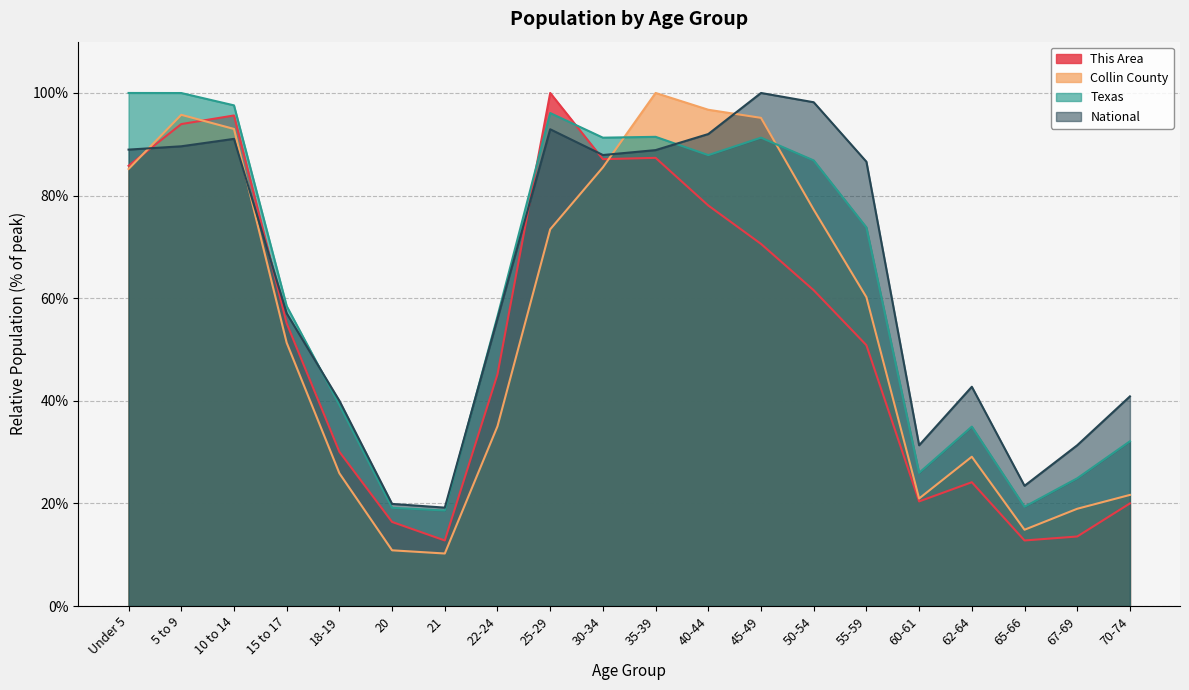

Reading left to right, extract all data points from this chart.

This Area: Under 5=85.8	5 to 9=93.9	10 to 14=95.6	15 to 17=55.1	18-19=30.1	20=16.4	21=12.8	22-24=45.2	25-29=100.0	30-34=87.1	35-39=87.4	40-44=78.1	45-49=70.6	50-54=61.5	55-59=50.8	60-61=20.4	62-64=24.1	65-66=12.8	67-69=13.5	70-74=20.0
Collin County: Under 5=85.2	5 to 9=95.7	10 to 14=93.0	15 to 17=51.3	18-19=25.9	20=10.9	21=10.2	22-24=35.0	25-29=73.4	30-34=85.5	35-39=100.0	40-44=96.7	45-49=95.1	50-54=77.3	55-59=60.2	60-61=21.0	62-64=29.1	65-66=14.9	67-69=19.0	70-74=21.7
Texas: Under 5=100.0	5 to 9=100.0	10 to 14=97.6	15 to 17=58.5	18-19=39.2	20=19.1	21=18.6	22-24=56.5	25-29=96.1	30-34=91.3	35-39=91.4	40-44=87.9	45-49=91.3	50-54=86.8	55-59=73.8	60-61=26.0	62-64=35.0	65-66=19.3	67-69=24.9	70-74=32.1
National: Under 5=89.0	5 to 9=89.6	10 to 14=91.1	15 to 17=57.0	18-19=40.0	20=19.9	21=19.2	22-24=56.0	25-29=92.9	30-34=87.9	35-39=88.9	40-44=92.0	45-49=100.0	50-54=98.2	55-59=86.6	60-61=31.3	62-64=42.7	65-66=23.4	67-69=31.3	70-74=40.9